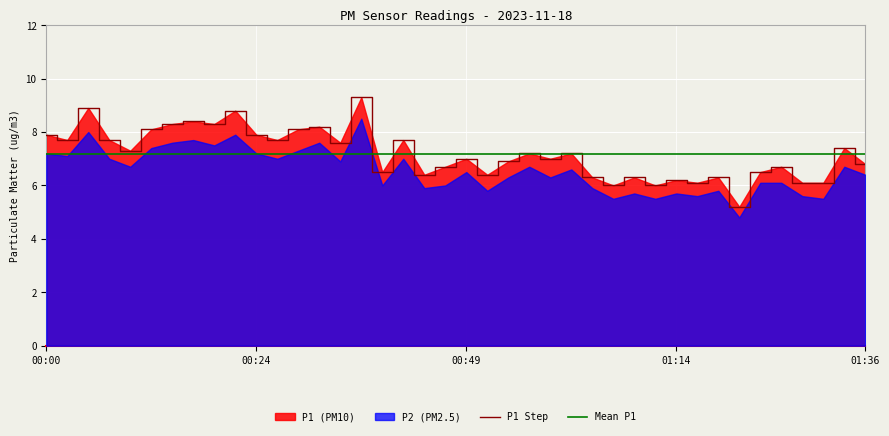

True or false: Mean P1 has a value of 7.2 at 22.

True